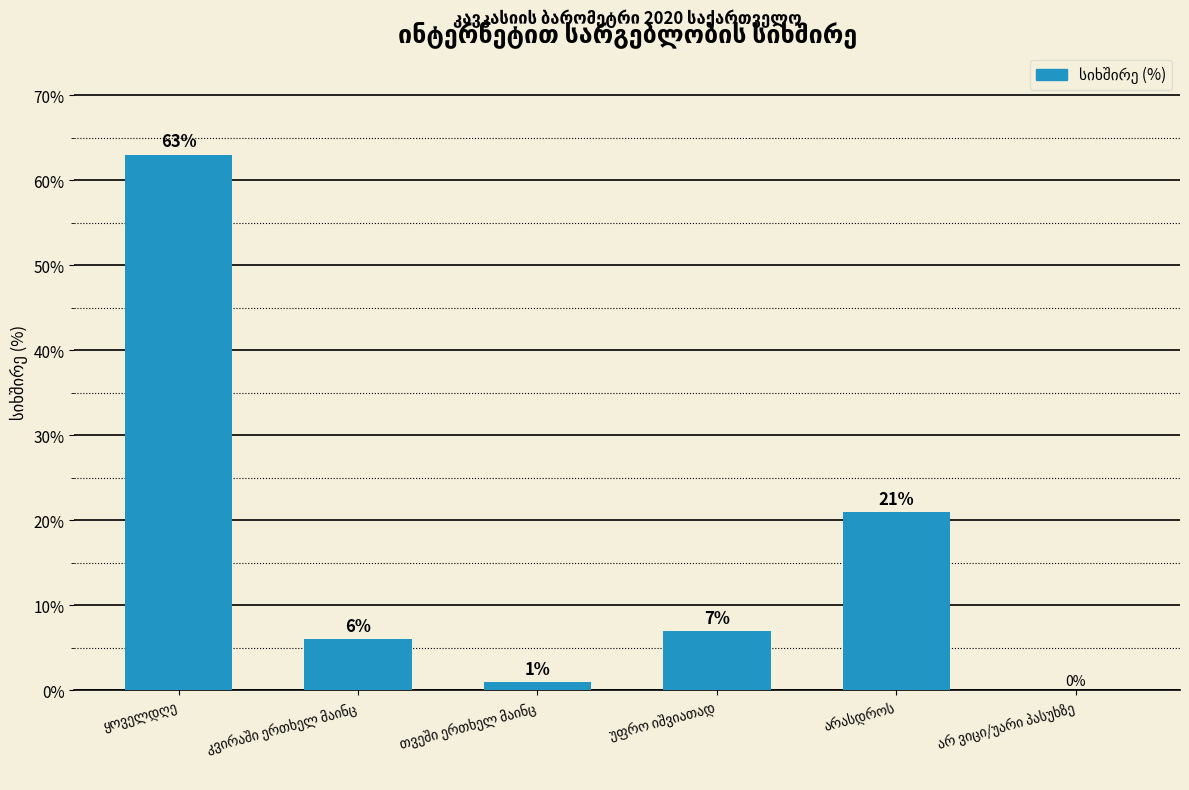

What is the sum of all values?

98